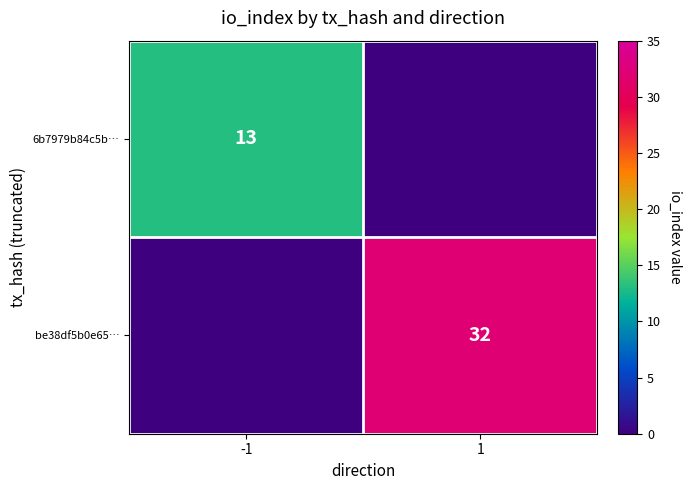

At which category is the sum across all series the highest?

1